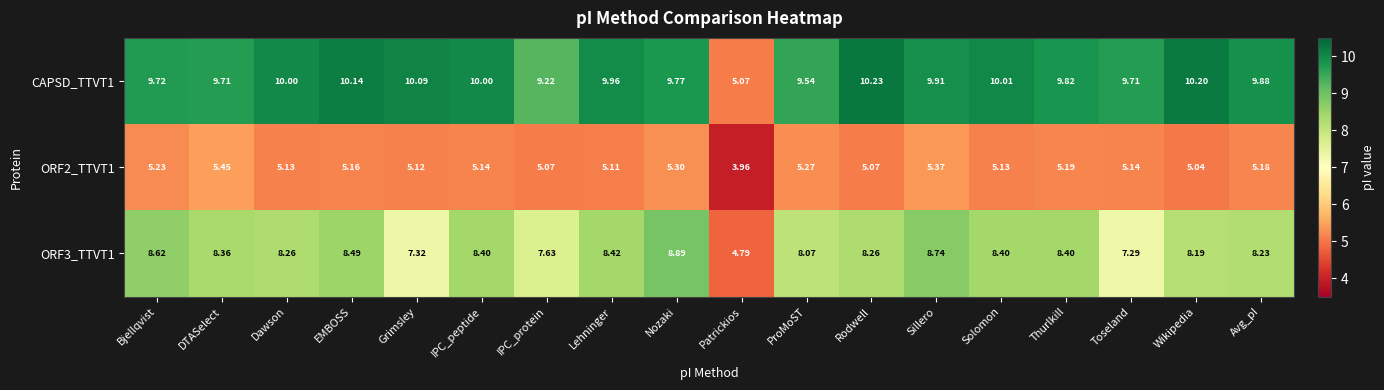

Which series changed the most between EMBOSS and Solomon?

CAPSD_TTVT1